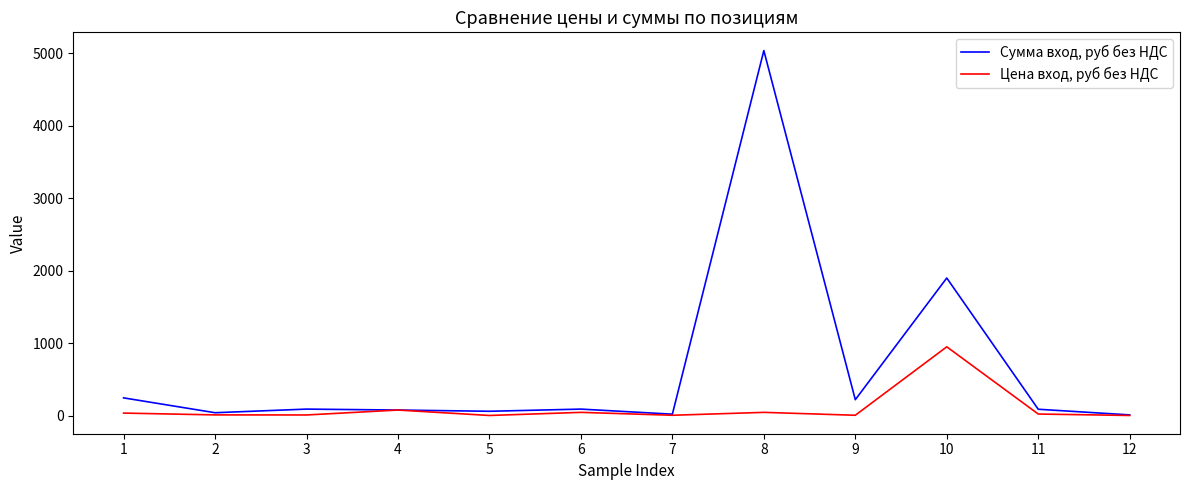

What is the average value of the Сумма вход, руб без НДС series?

657